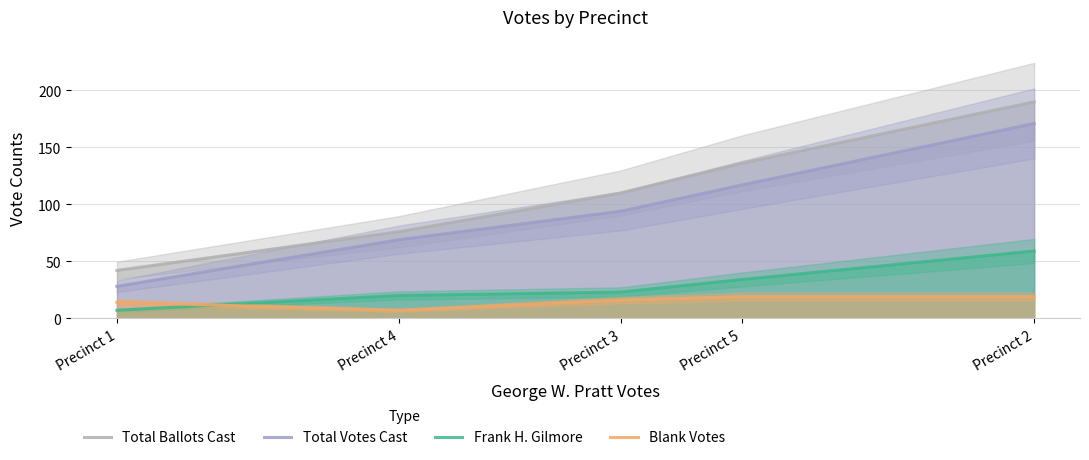

How many data points in Blank Votes are less than 16?

2